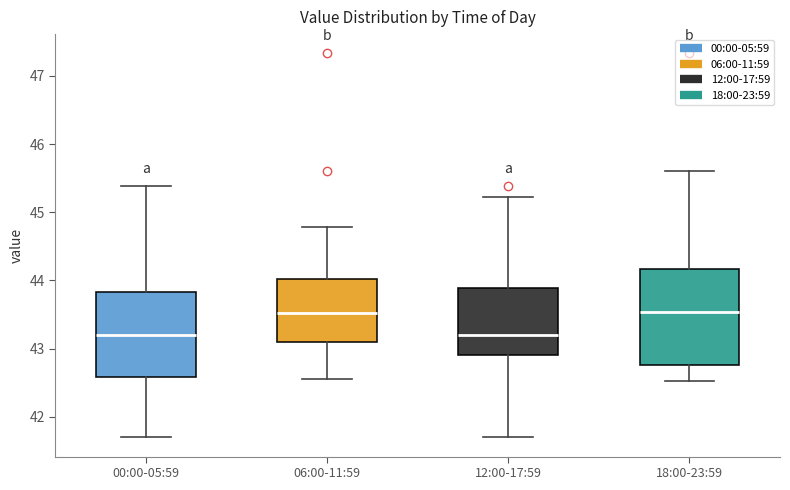

Where does the median line of the box for 06:00-11:59 sit on the y-axis? The values are not printed on the chart, so give them approximately, as read against the axis.

43.5